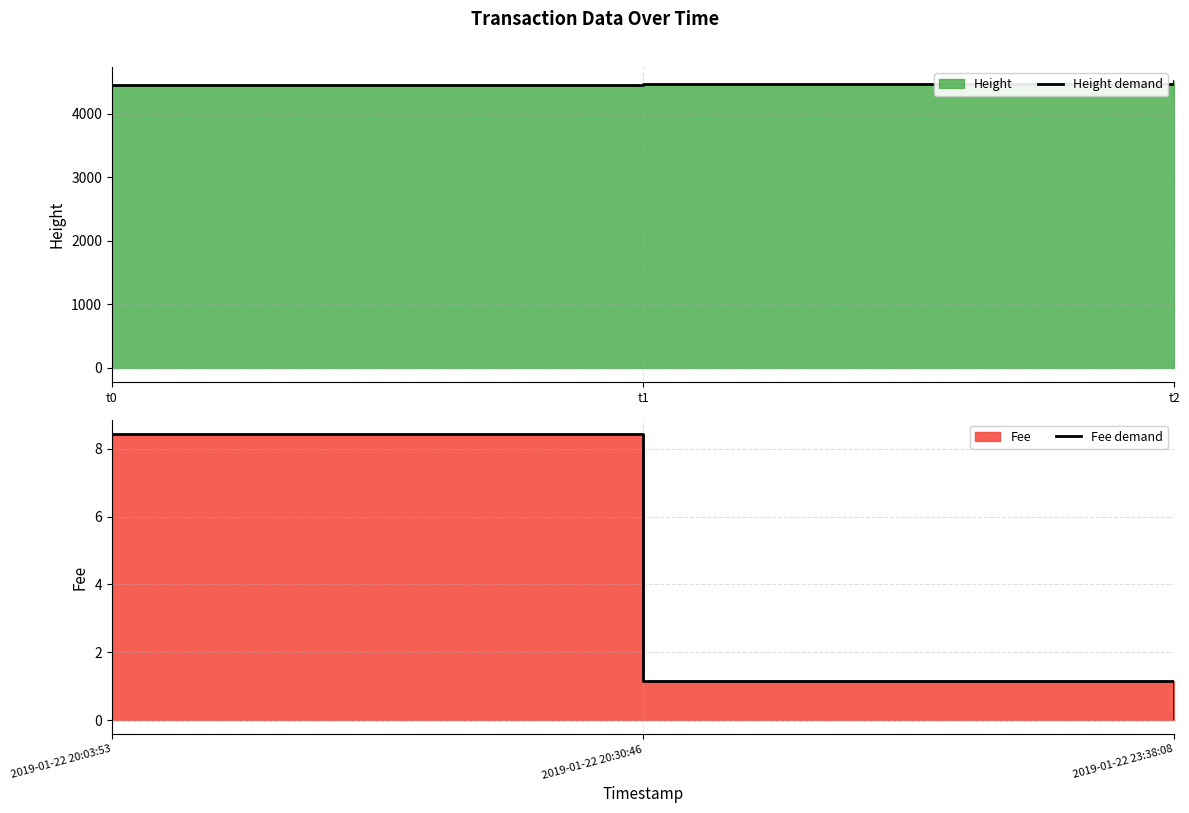

What is the minimum value shown in the chart?

0.1